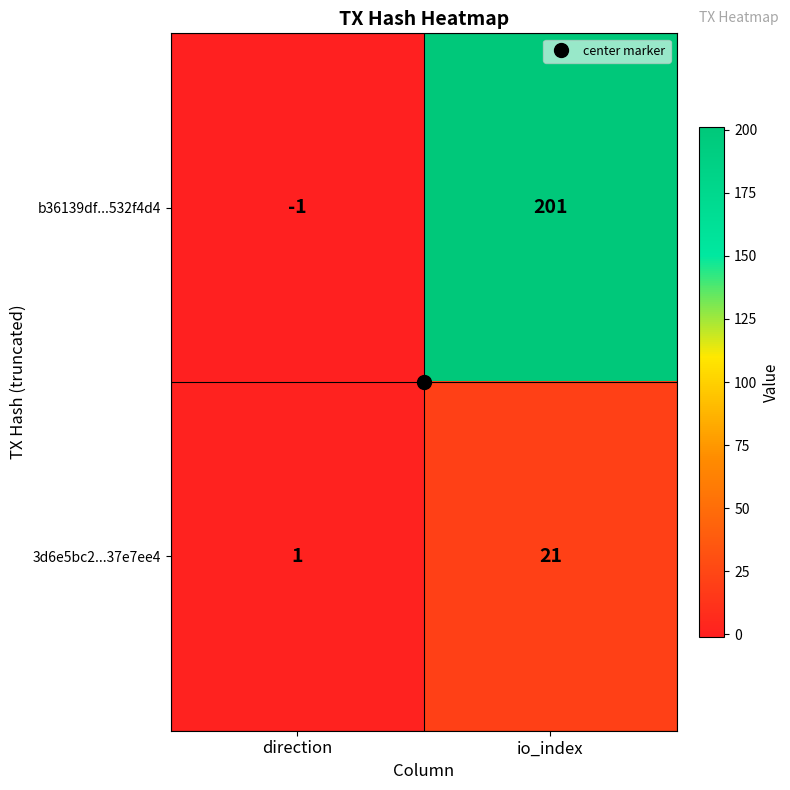

At which category is the sum across all series the highest?

io_index